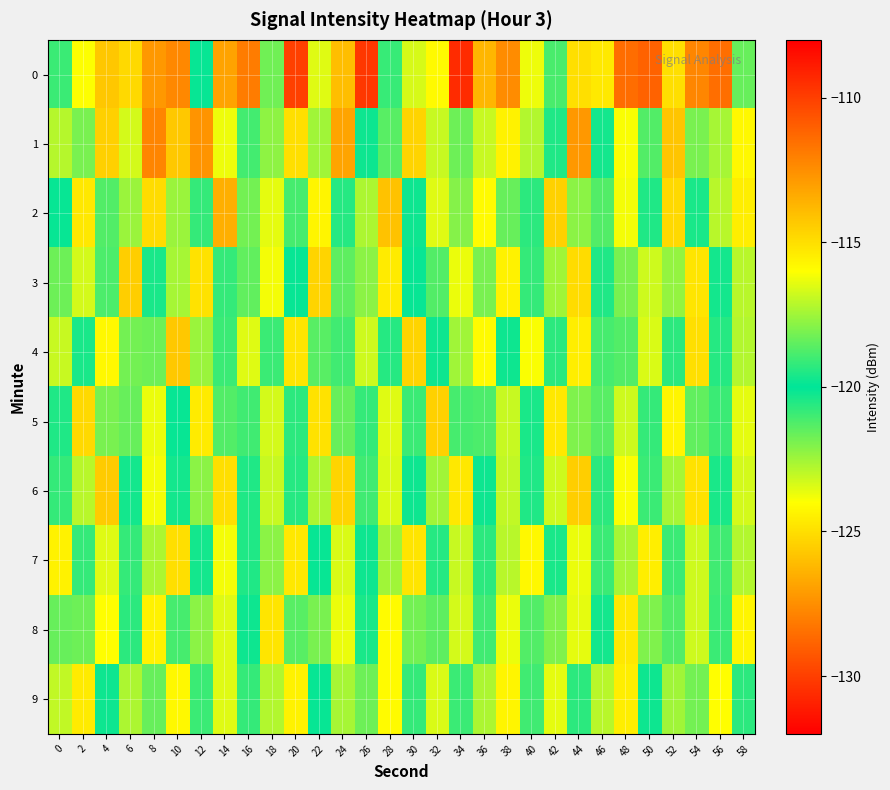

Which has a higher value, 54 or 6?

54